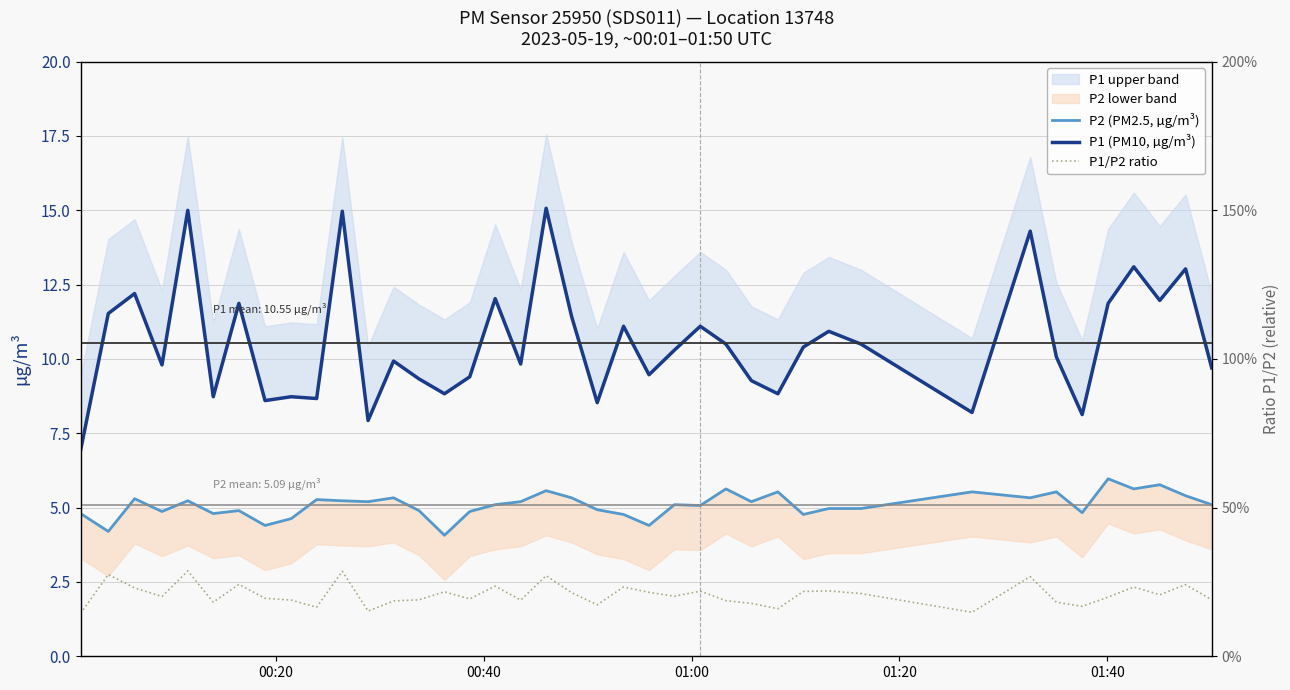

What is the highest value of the P1/P2 ratio series?

2.9